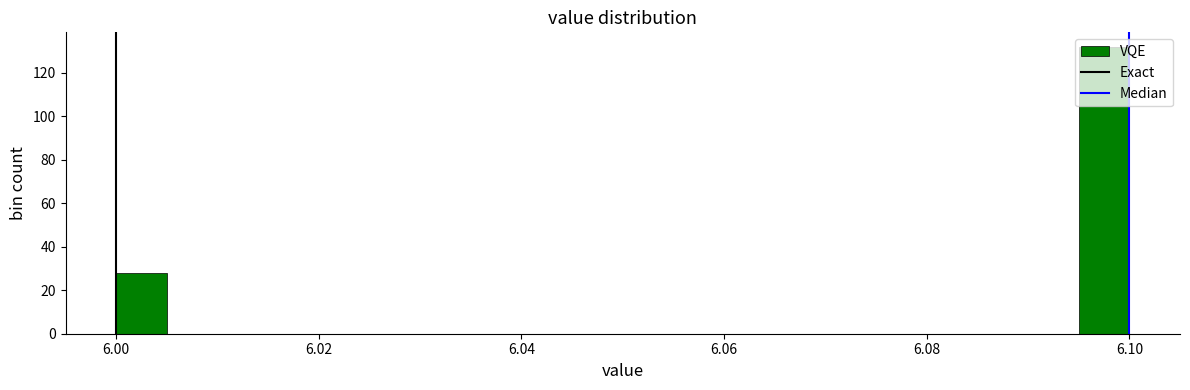

Around what value on the x-axis is the tallest bar? Give the approximate position of its centre, as read against the axis.

6.098